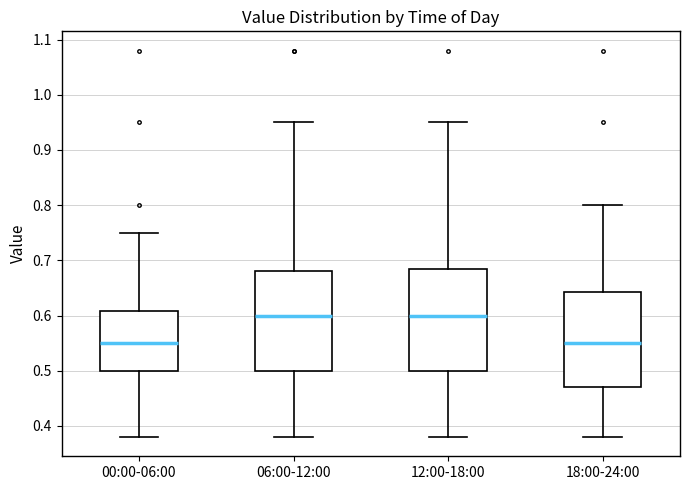

Reading left to right, read every box against the y-axis: the position of its median line, the range the box covers, and the ends of its whiskers. The values are not printed on the chart, so give them approximately, as read against the axis.

00:00-06:00: median 0.55, box 0.50 to 0.61, whiskers 0.38 to 0.75
06:00-12:00: median 0.60, box 0.50 to 0.68, whiskers 0.38 to 0.95
12:00-18:00: median 0.60, box 0.50 to 0.69, whiskers 0.38 to 0.95
18:00-24:00: median 0.55, box 0.47 to 0.64, whiskers 0.38 to 0.80